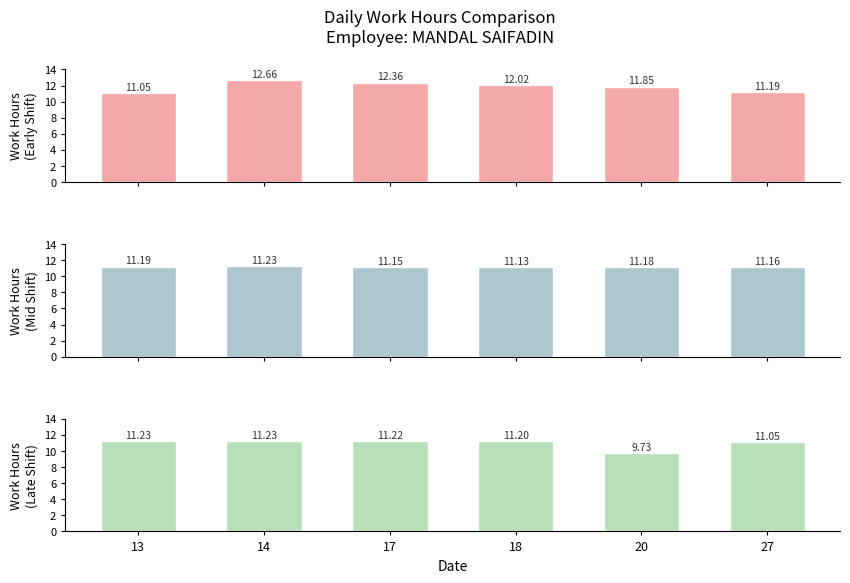

Is the value of Work Hours
(Mid Shift) at 27 greater than the value of Work Hours
(Late Shift) at 13?

No